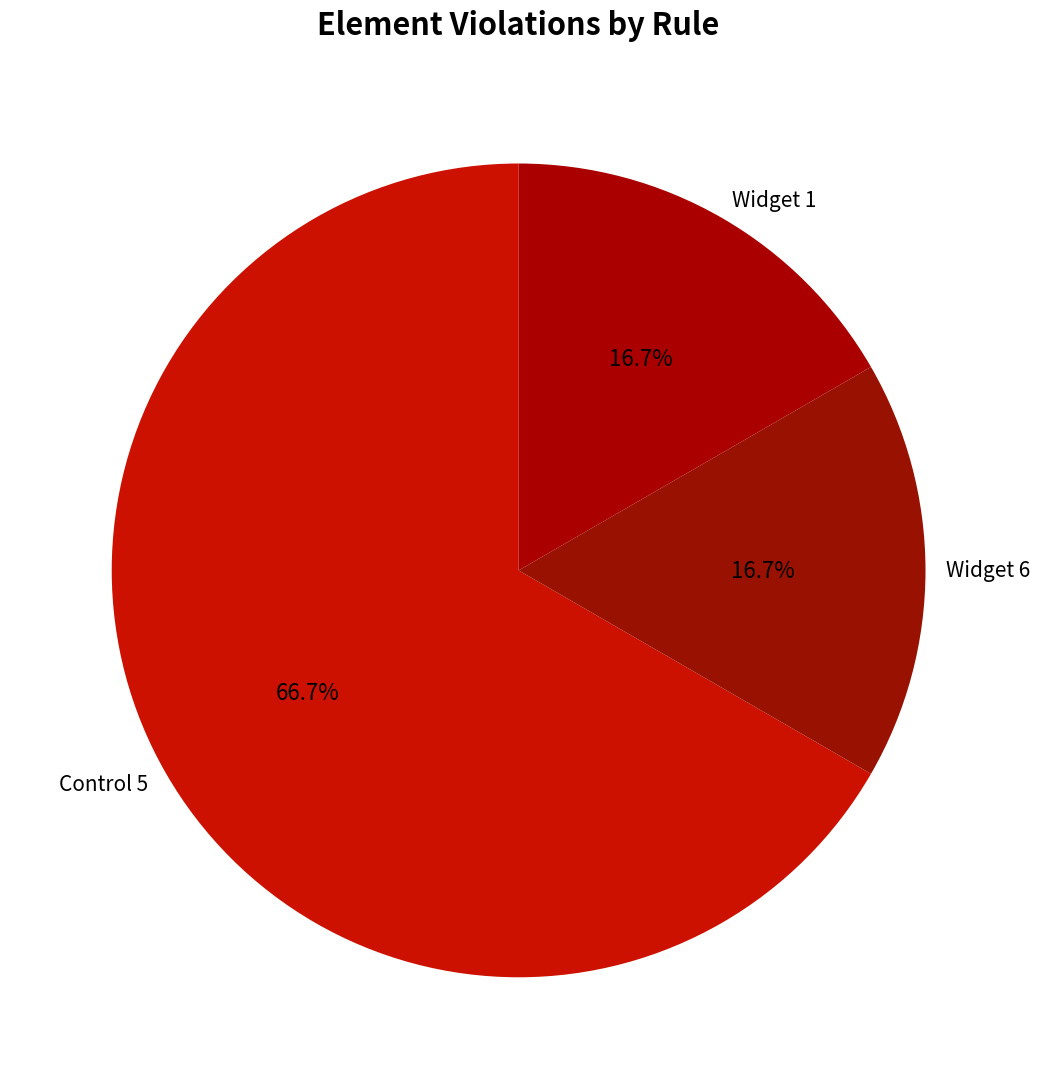

To the nearest percent, what is the difference between the largest and smallest slice percentages?

50%